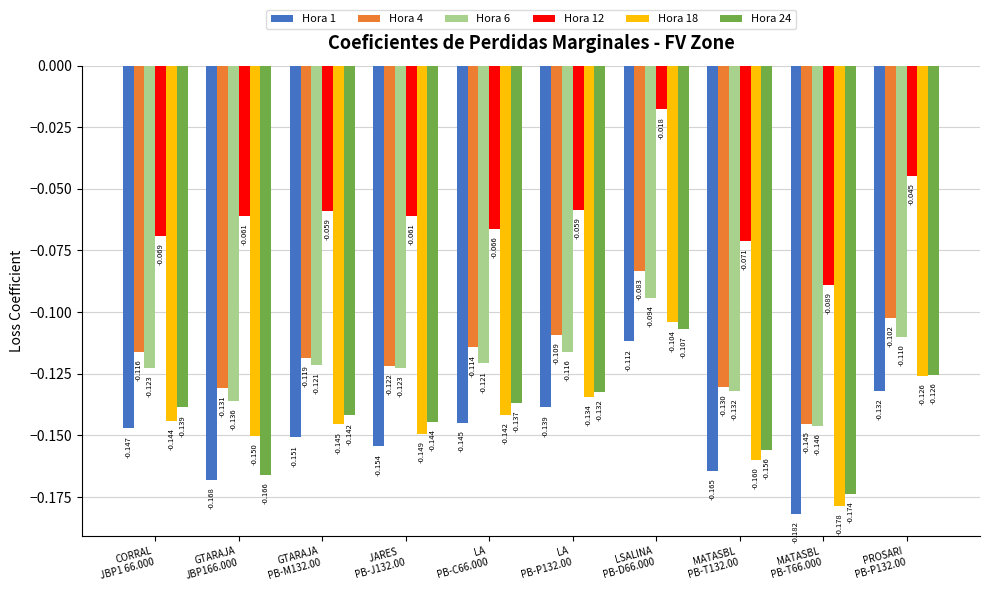

What value does the Hora 18 series have at LSALINA
PB-D66.000?

-0.1